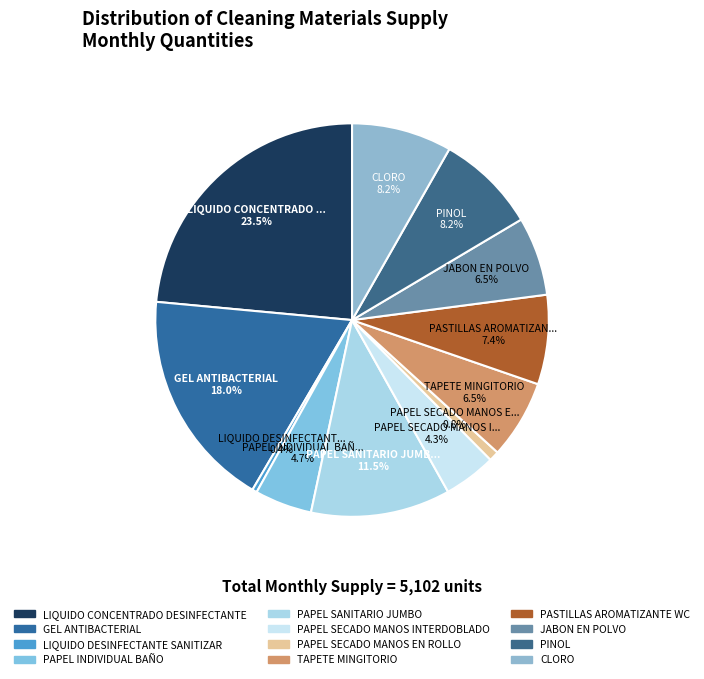

Is there a majority slice in this chart?

No